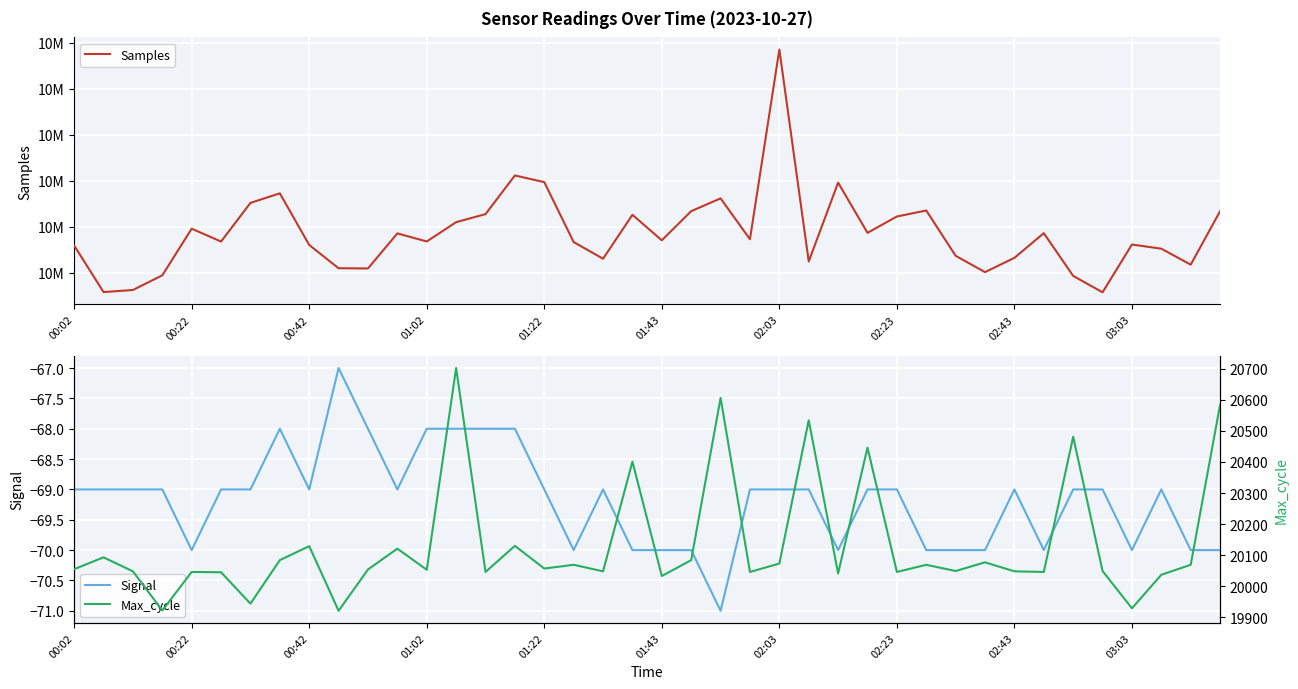

What is the average value of the Signal series?

-69